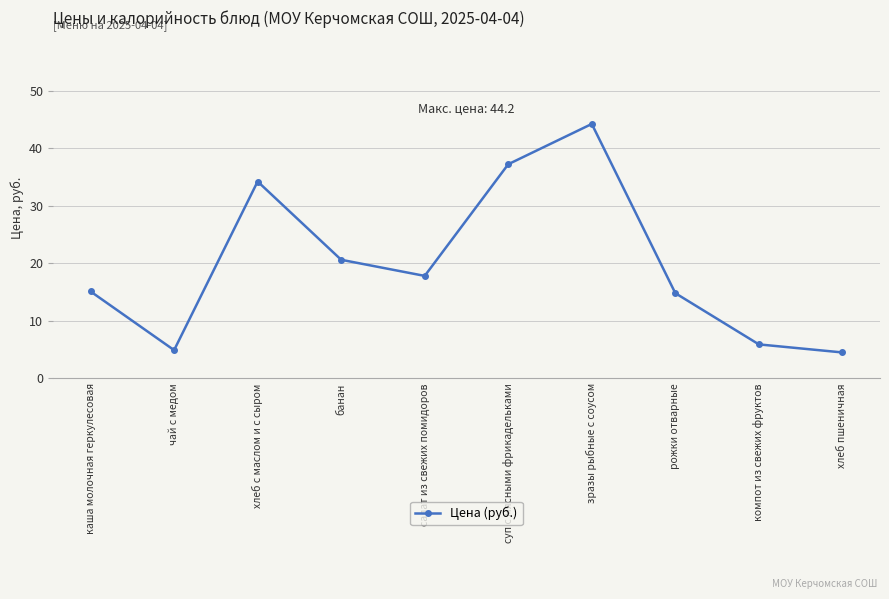

Reading left to right, what are all the values shown in this chart?

каша молочная геркулесовая=15.1	чай с медом=4.9	хлеб с маслом и с сыром=34.2	банан=20.6	салат из свежих помидоров=17.8	суп с мясными фрикадельками=37.2	зразы рыбные с соусом=44.2	рожки отварные=14.8	компот из свежих фруктов=5.9	хлеб пшеничная=4.5